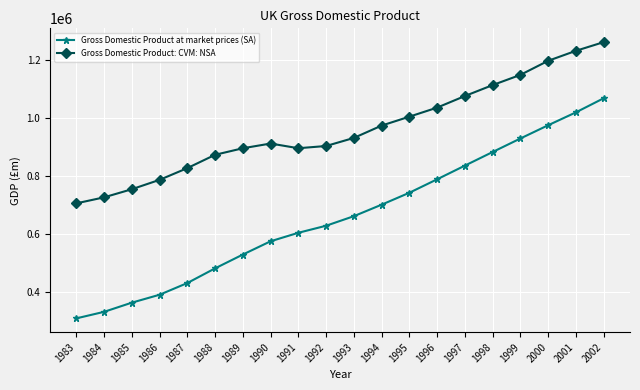

What is the value of the Gross Domestic Product at market prices (SA) point at the 3rd from the left?

361758